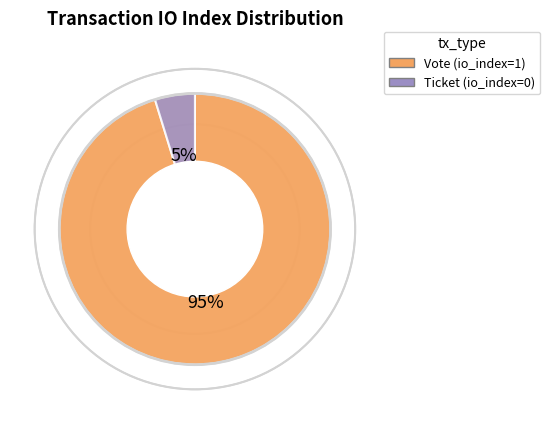

What is the smallest slice in the pie chart?

Ticket